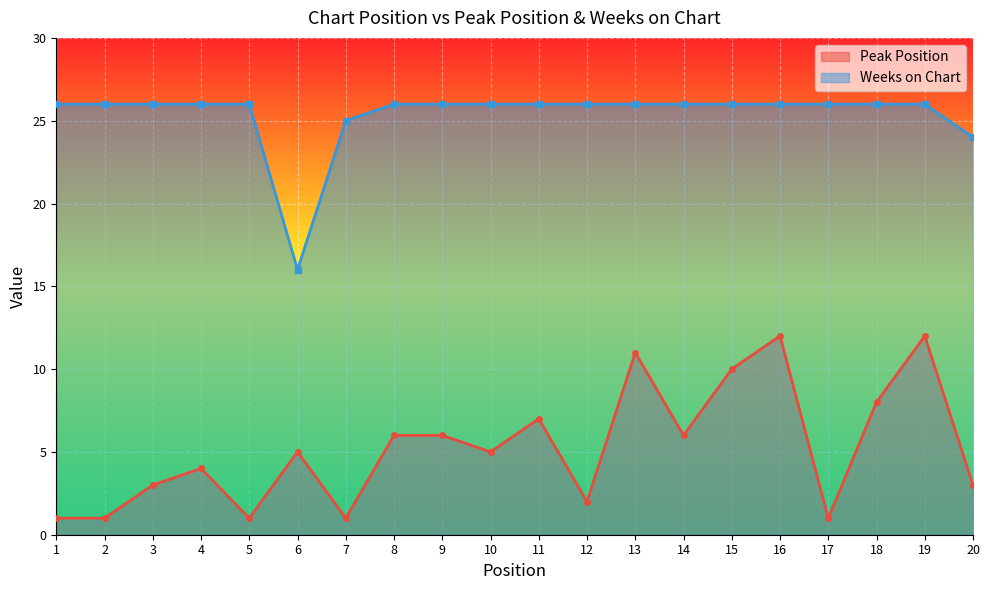

What is the value of the Weeks on Chart point at the 2nd from the left?

26